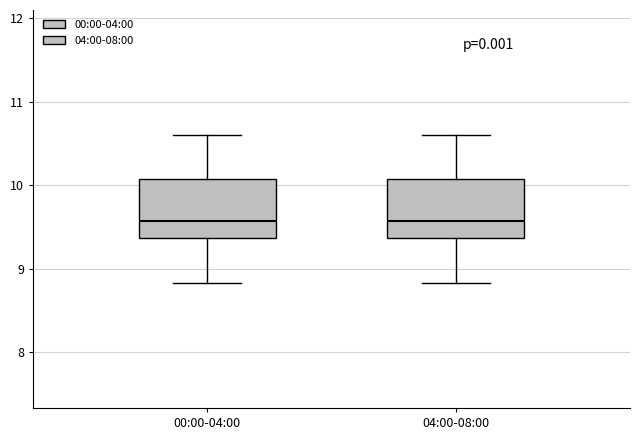

Reading left to right, read every box against the y-axis: the position of its median line, the range the box covers, and the ends of its whiskers. The values are not printed on the chart, so give them approximately, as read against the axis.

00:00-04:00: median 9.6, box 9.4 to 10.1, whiskers 8.8 to 10.6
04:00-08:00: median 9.6, box 9.4 to 10.1, whiskers 8.8 to 10.6